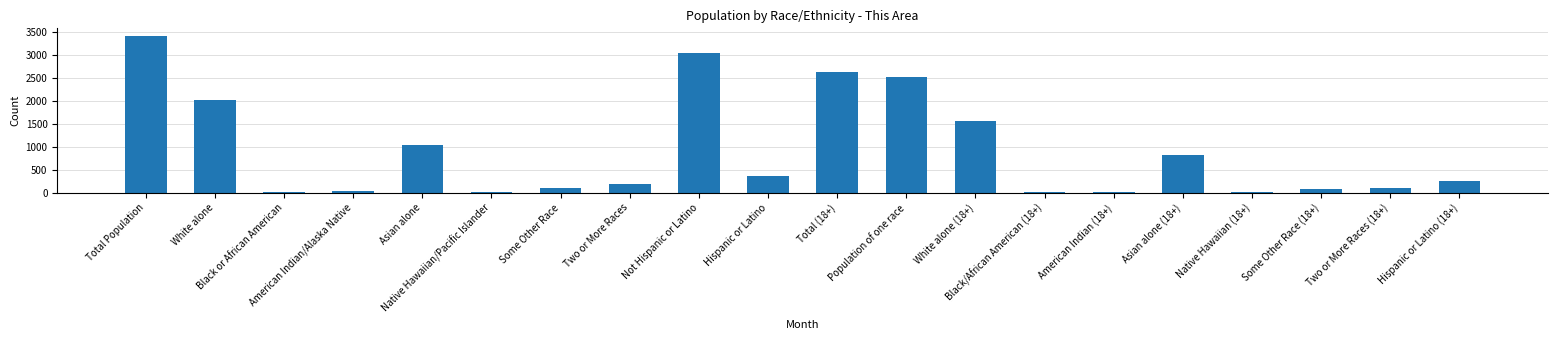

What is the maximum value shown in the chart?

3419